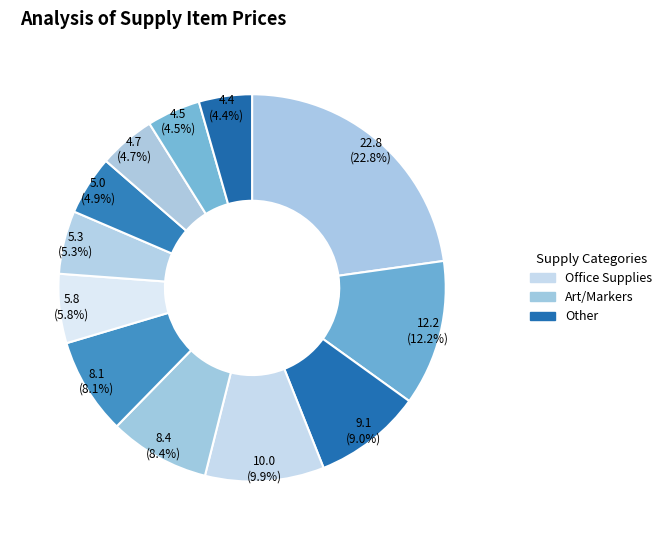

How many slices are in this pie chart?

12